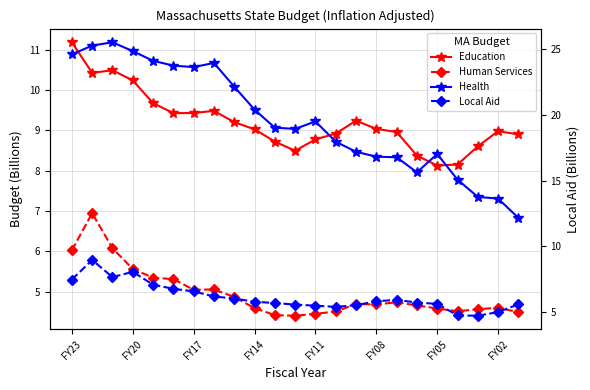

At which label is Local Aid closest to 6?

8